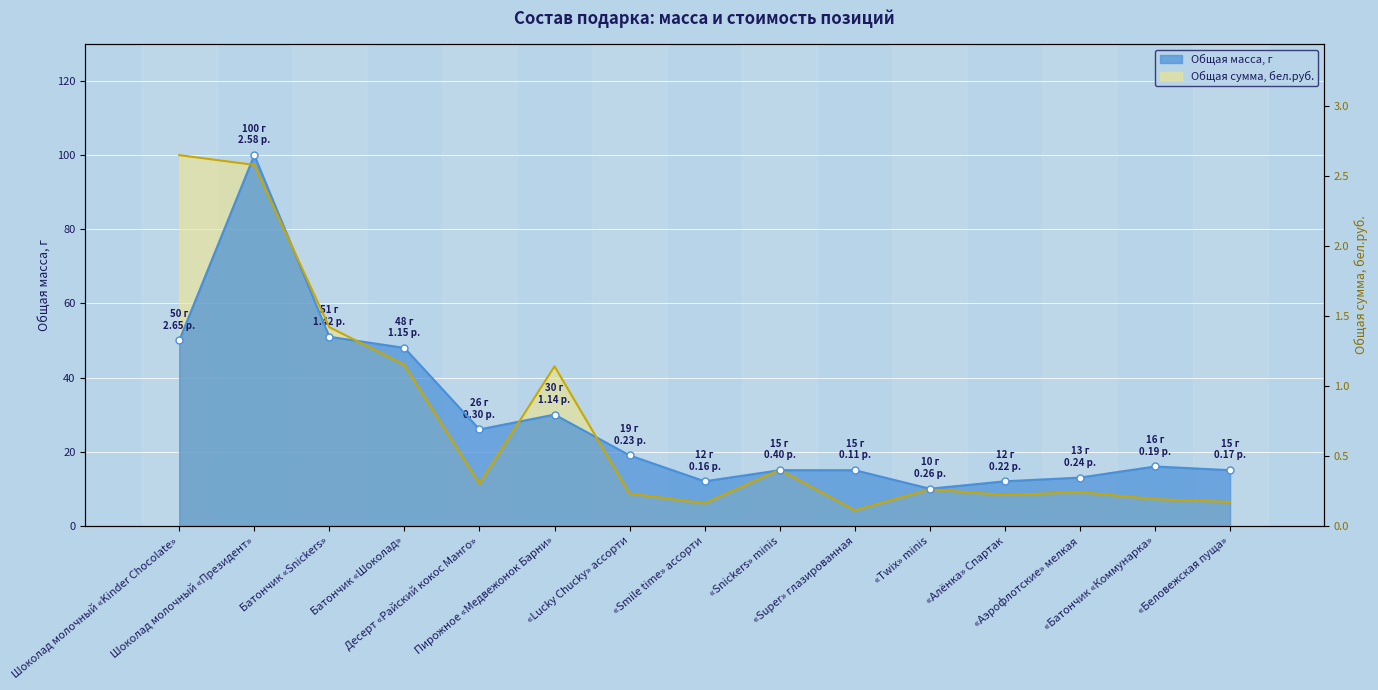

At which label does Общая сумма, бел.руб. first exceed 9?

Шоколад молочный «Kinder Chocolate»